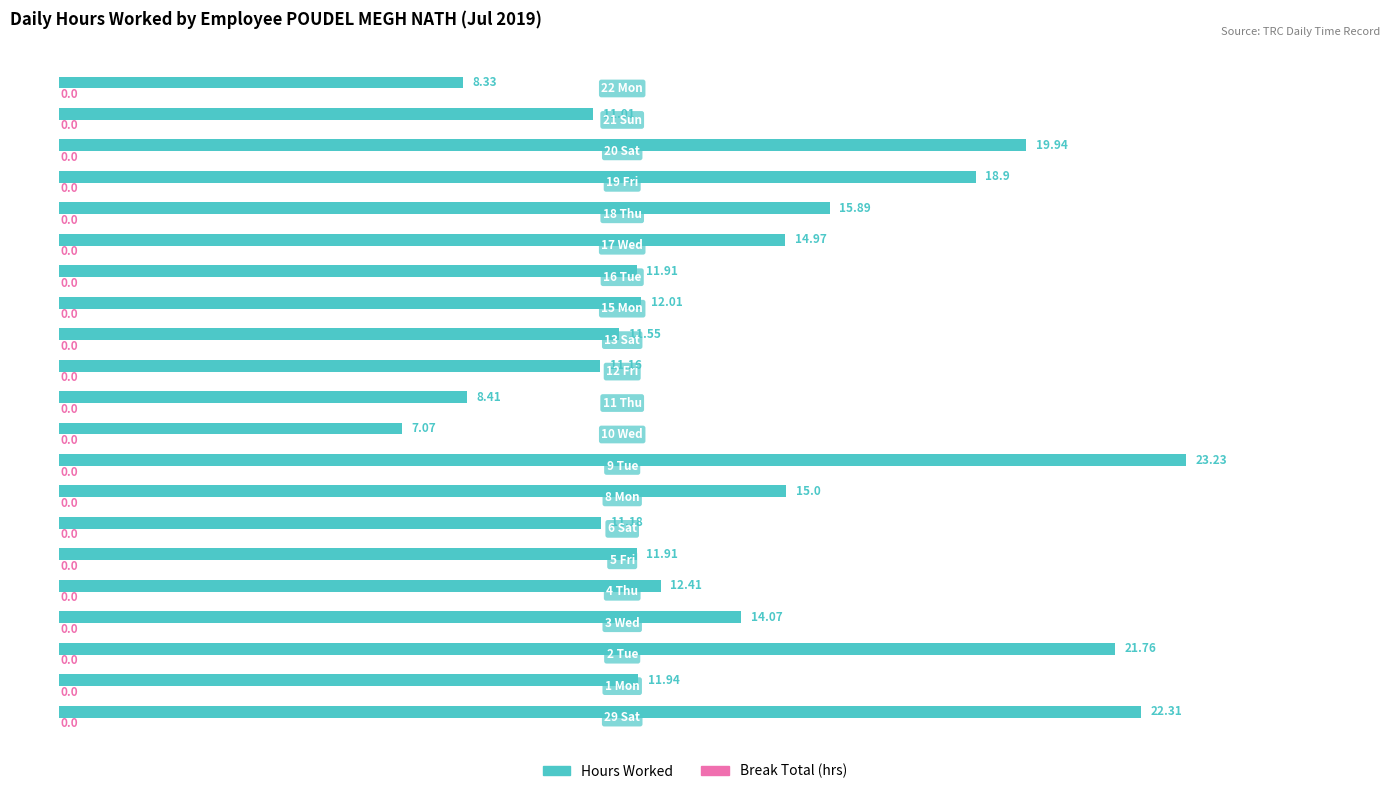

What is the average value?

14.0